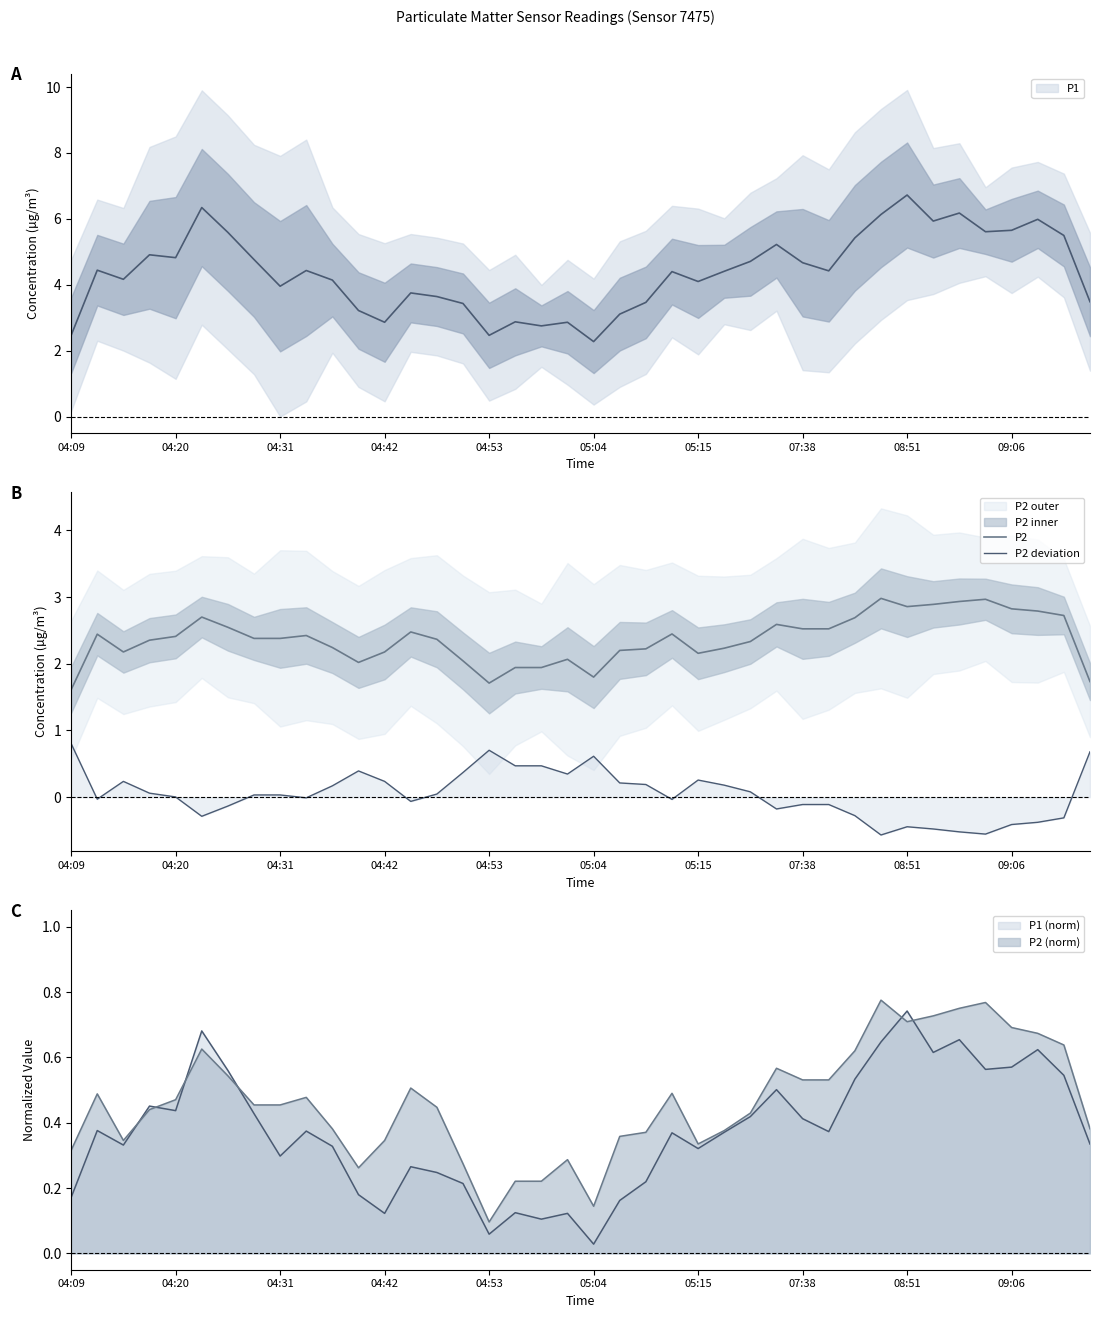

True or false: P2 deviation and P2 intersect in this chart.

False